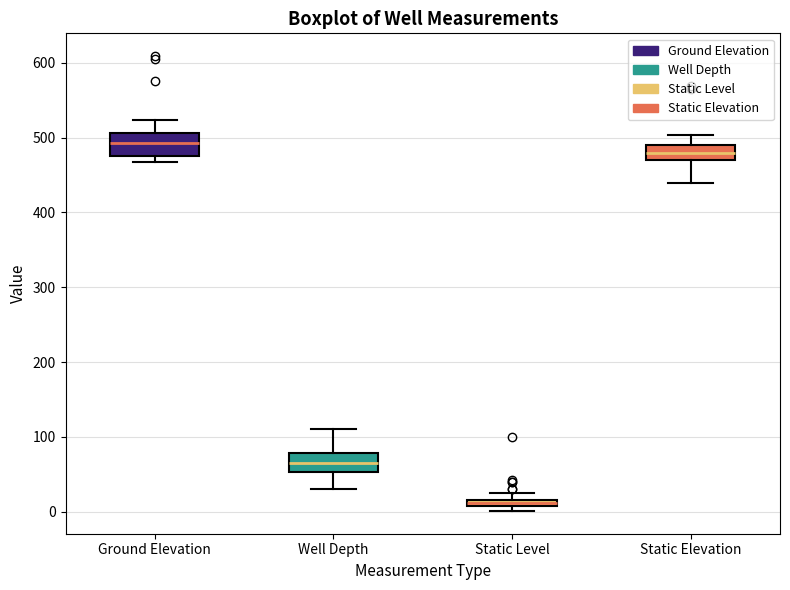

Which box's median line is the highest?

Ground Elevation